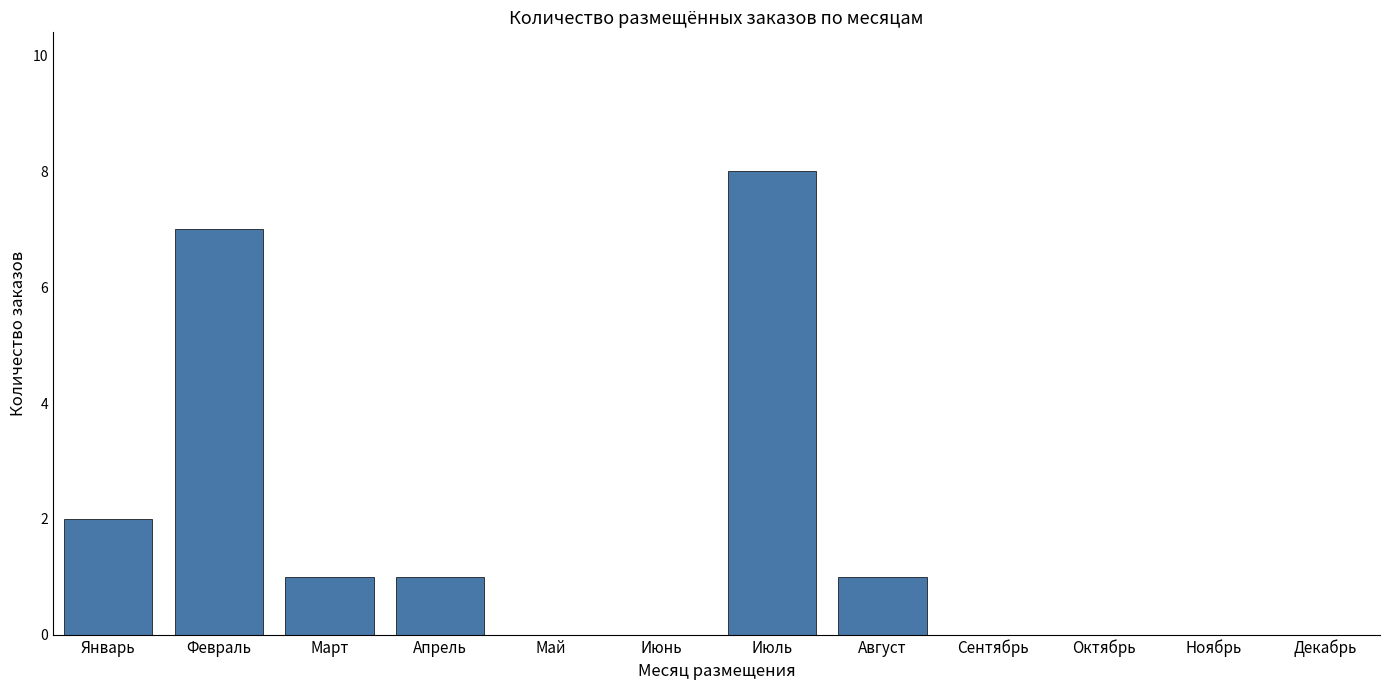

What is the sum of the values at Февраль and Май?

7